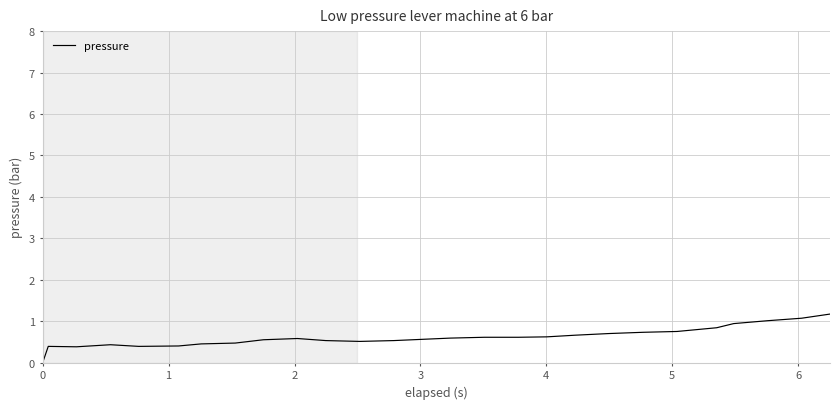

How many lines are shown in the chart?

1